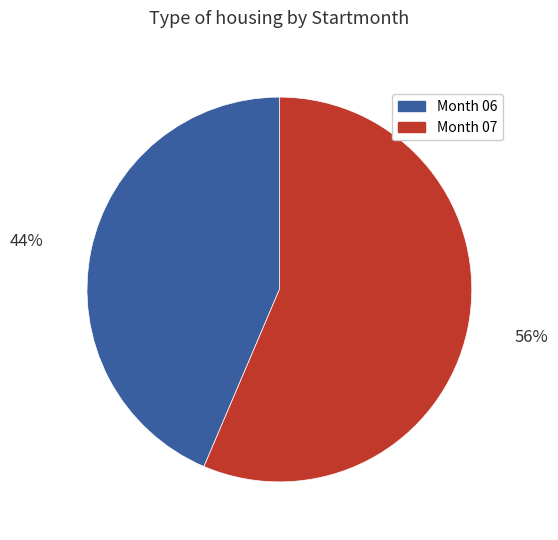

Is there any slice that represents more than half of the pie?

Yes